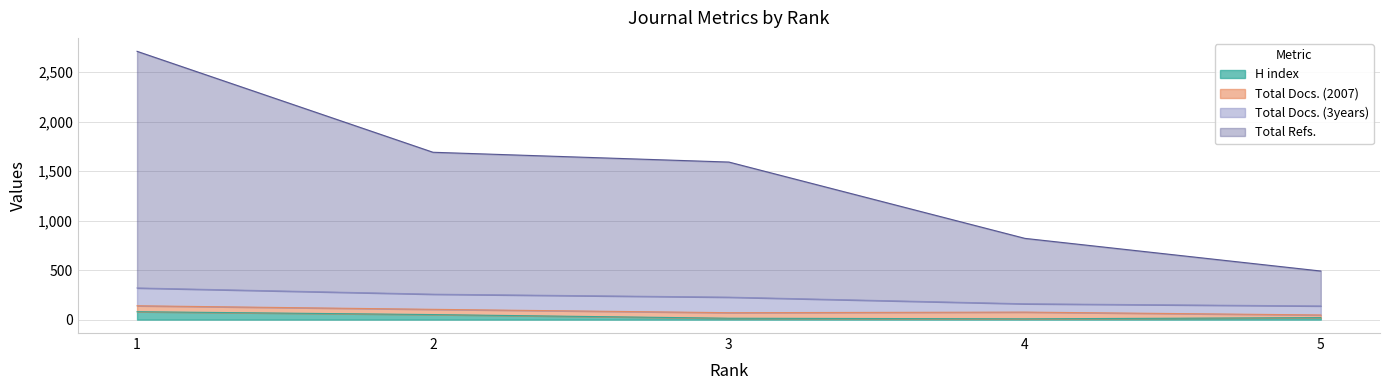

Where is Total Refs. nearest to the value 1601?

3